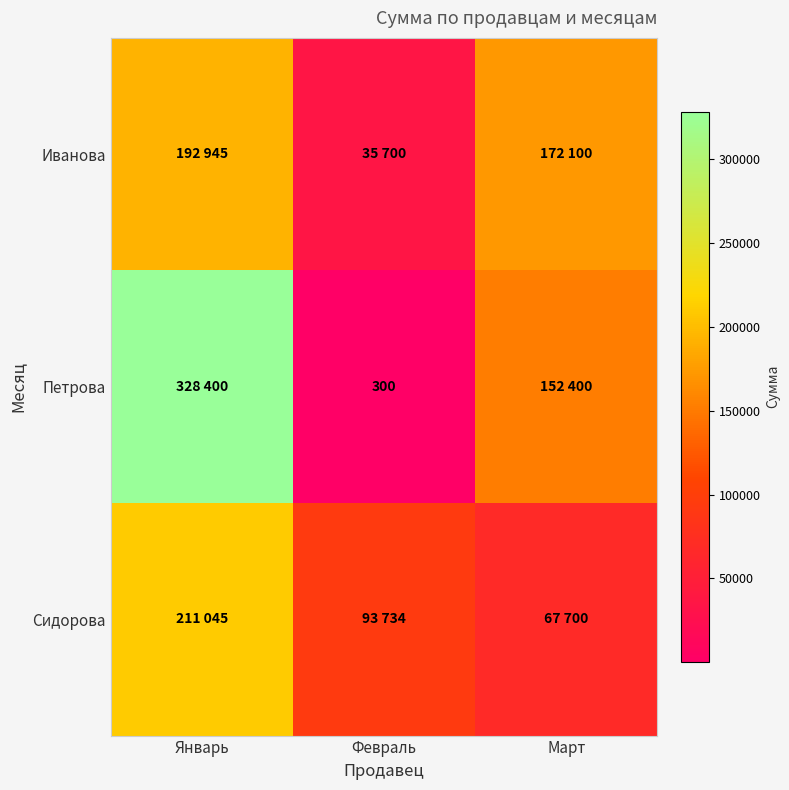

Which has a higher value, Февраль or Январь?

Январь